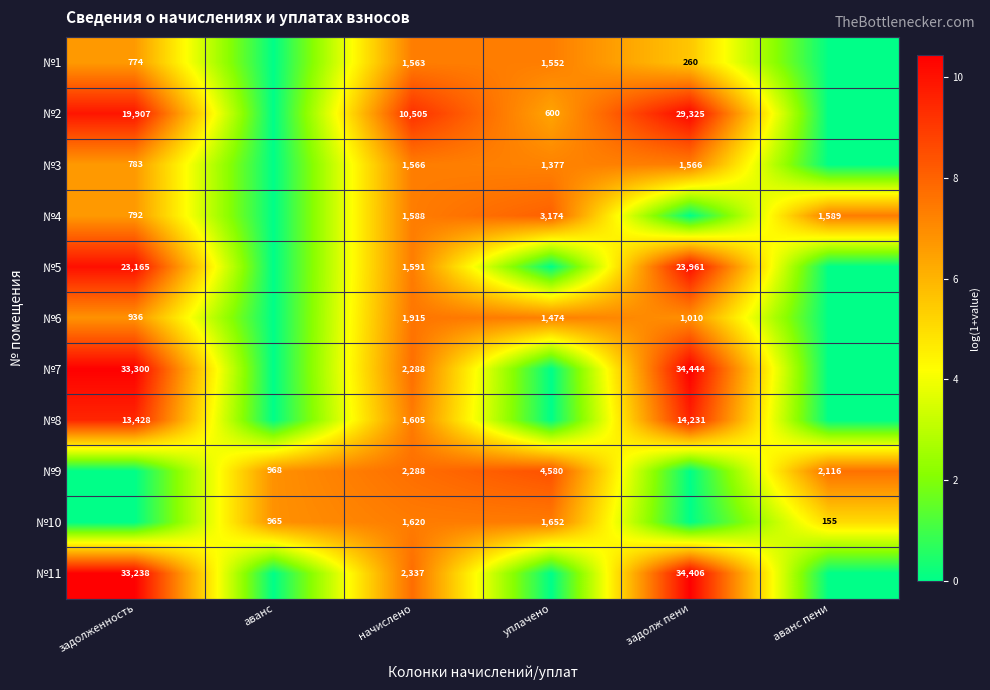

What is the spread (max minus min) of values at начислено?

8942